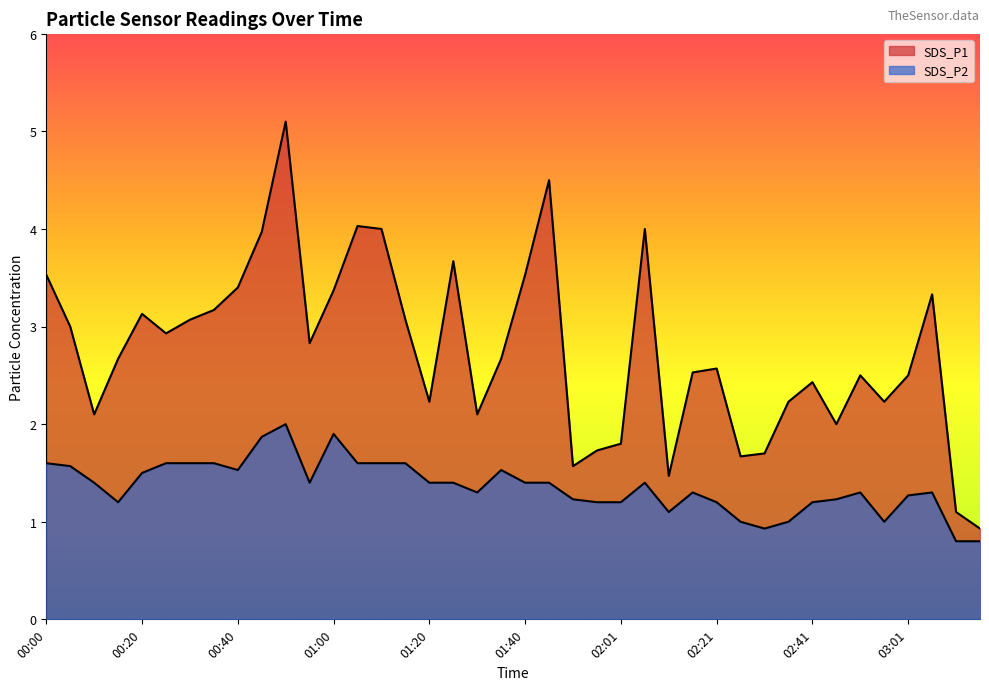

Does the chart display data point markers on the line(s)?

No